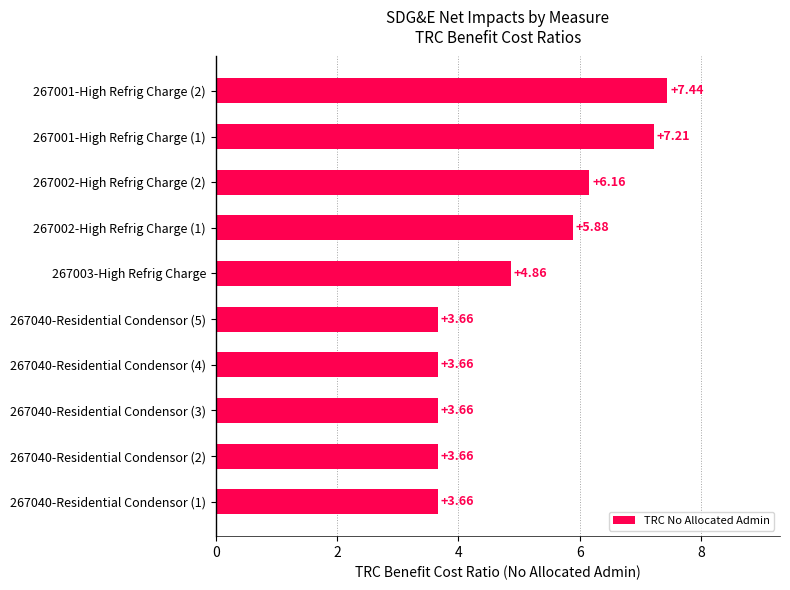

What is the difference between the maximum and minimum values?

3.8